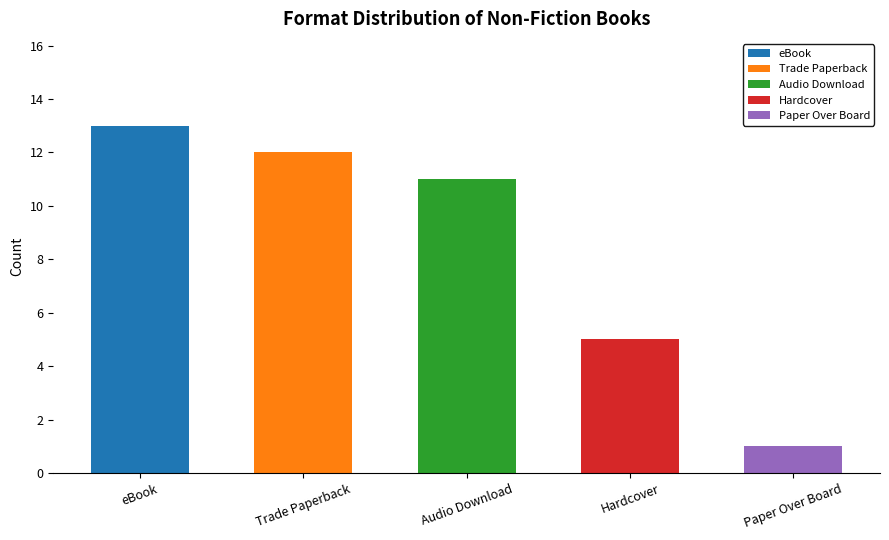

What is the total value across all series at Trade Paperback?

12